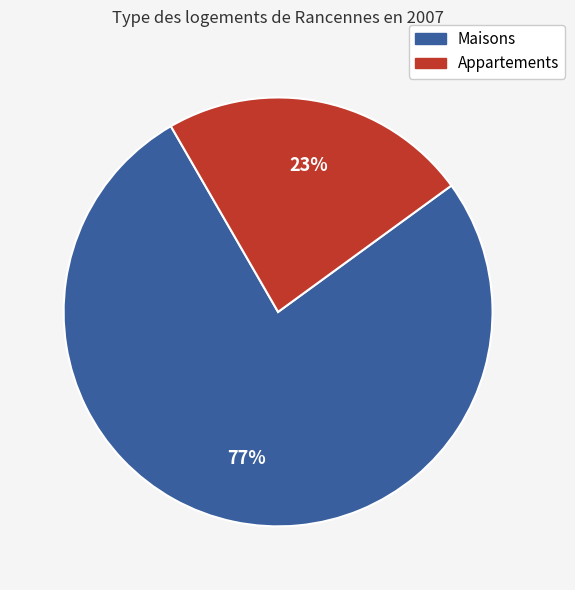

Does any single category account for the majority?

Yes